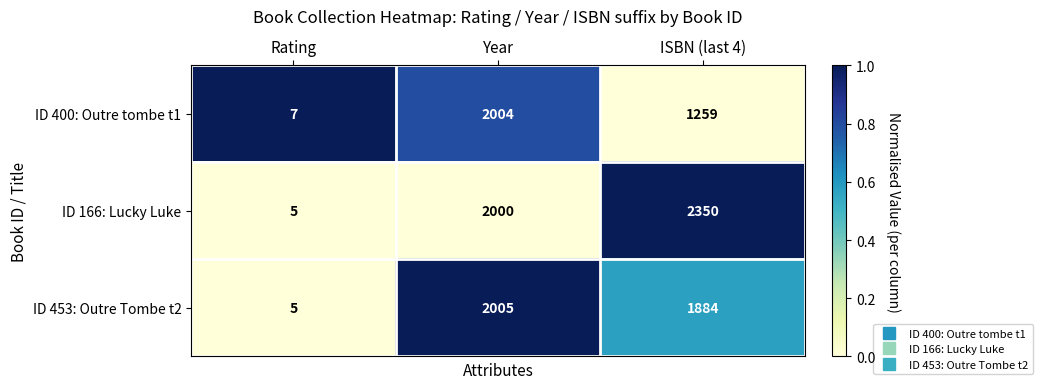

Reading left to right, list all the values displayed in this chart.

ID 400: Outre tombe t1: 7	2004	1259
ID 166: Lucky Luke: 5	2000	2350
ID 453: Outre Tombe t2: 5	2005	1884